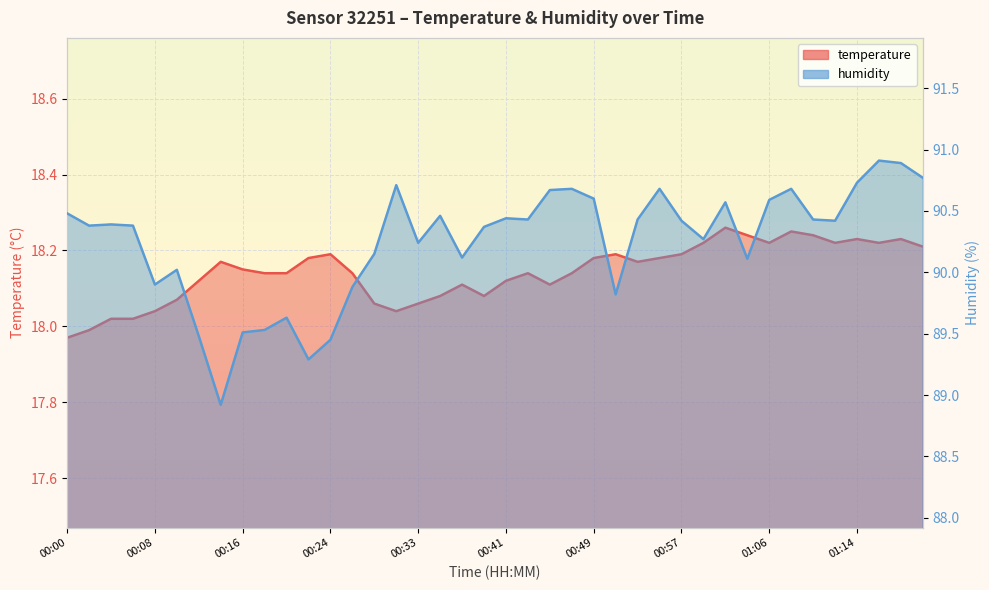

At which category does temperature reach its first local peak?

00:14